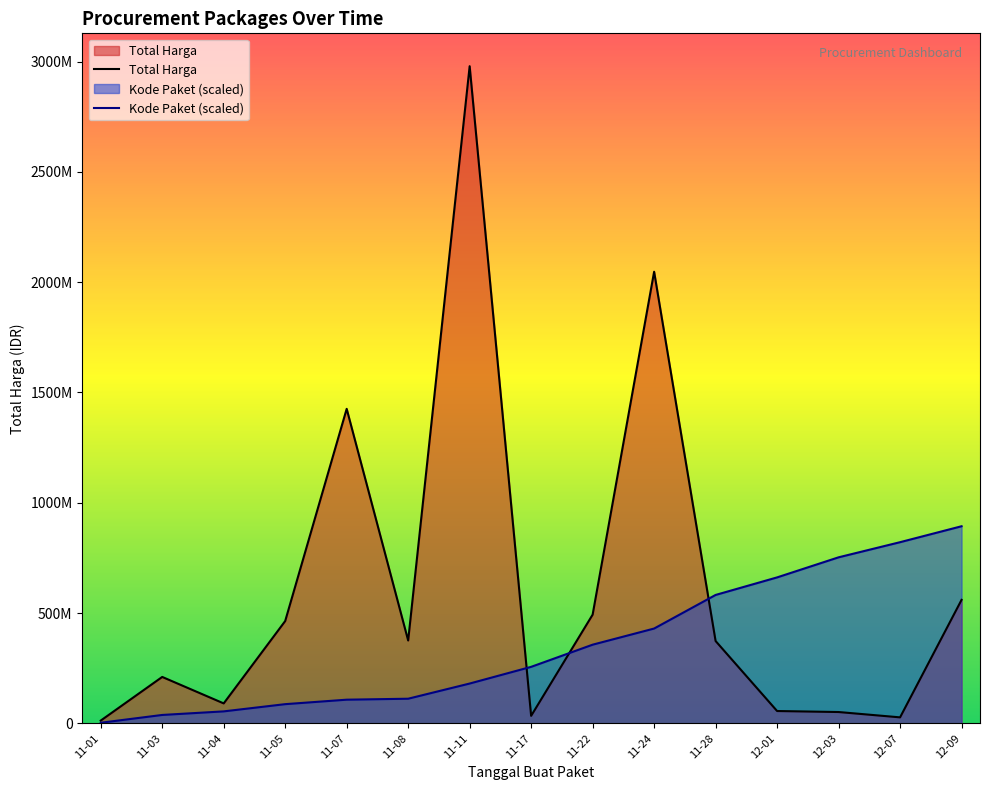

What position from the right is 11-03?

14